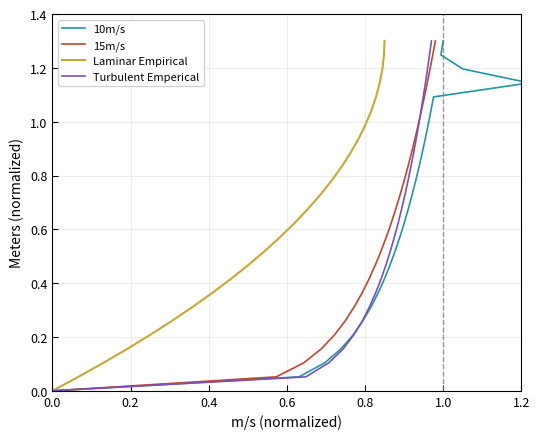

The value of Turbulent Emperical at 1.2 is 0.5. True or false?

False